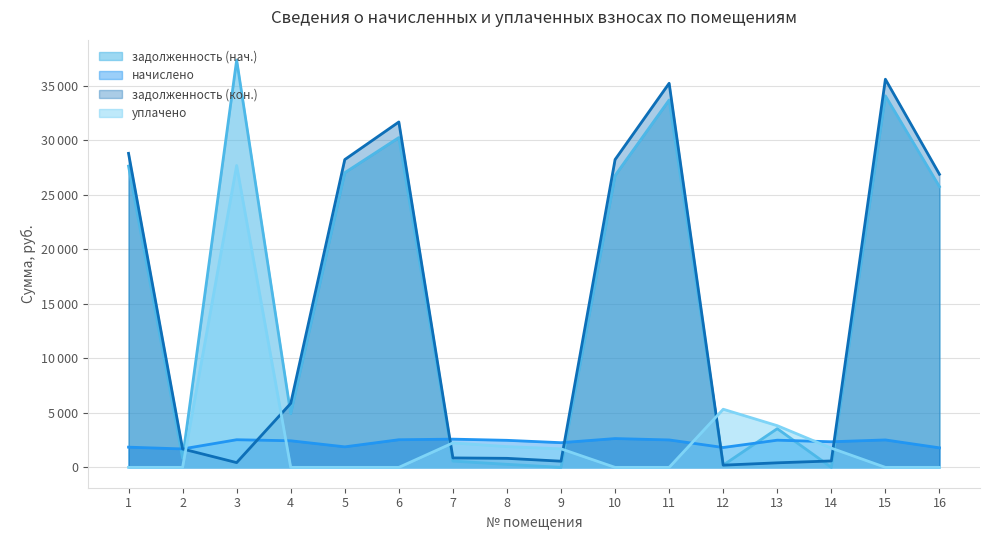

The value of начислено at 16 is 1792.2. True or false?

True